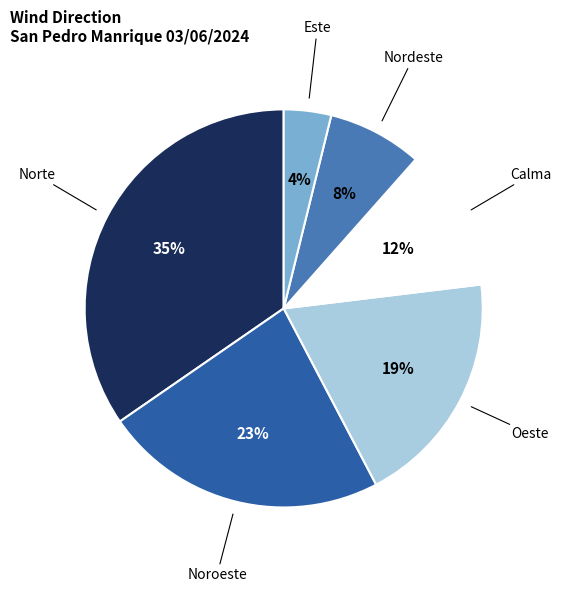

Count the number of slices in the pie.

6